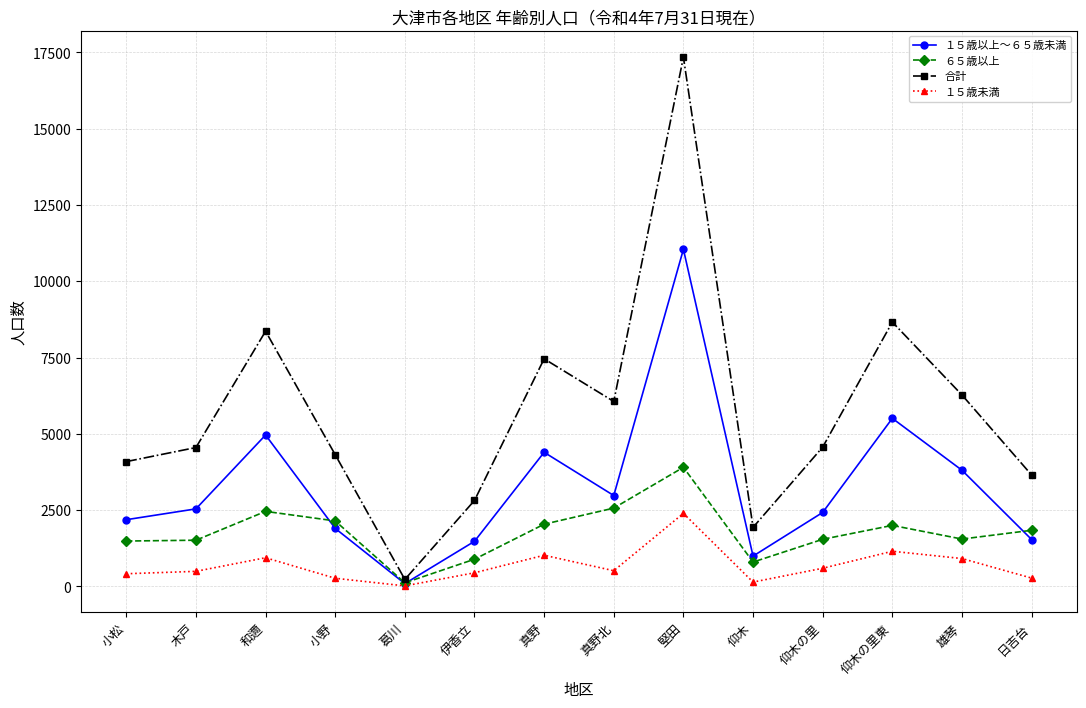

How many interior local valleys does the １５歳以上～６５歳未満 series have?

3